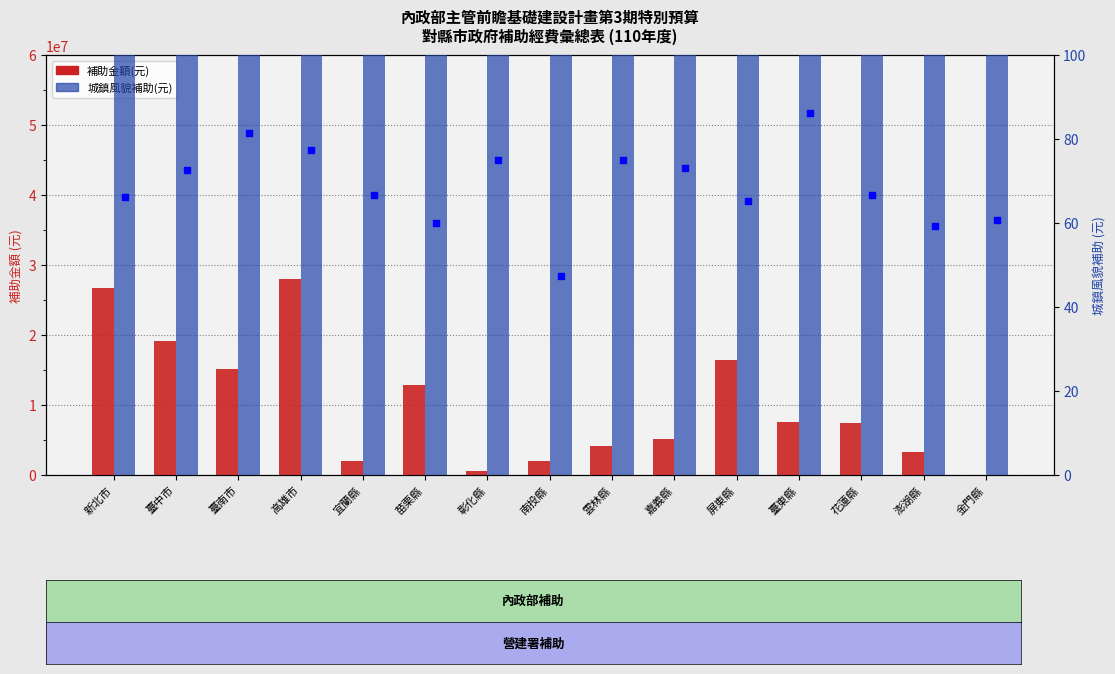

Which series reaches the minimum Y coordinate?

補助金額(元)